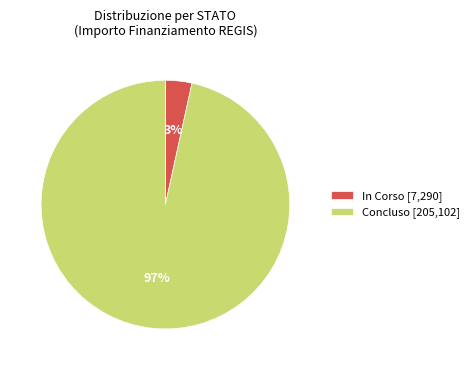

Combined, do In Corso [7,290] and Concluso [205,102] account for over 50%?

Yes